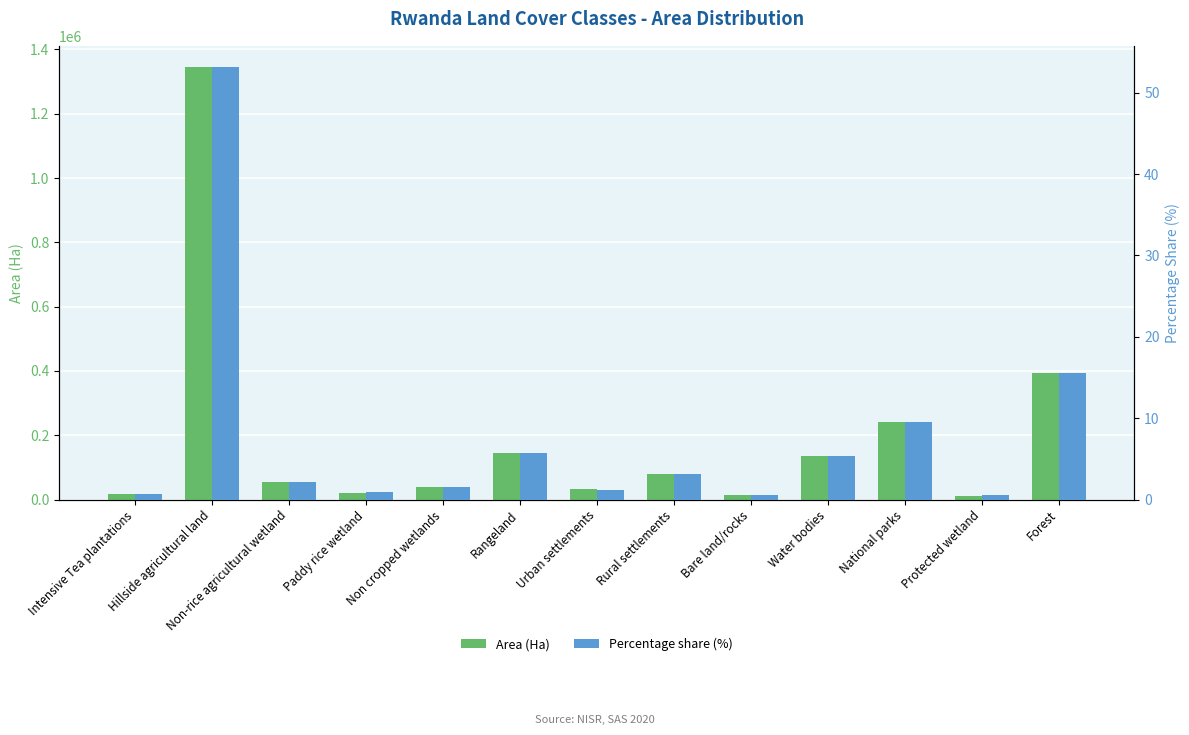

What is the maximum value shown in the chart?

1343933.0